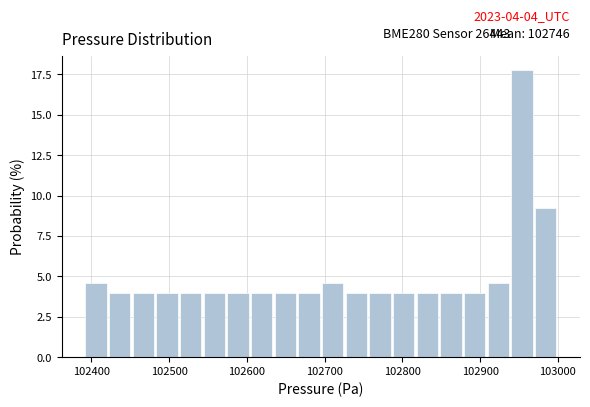

Around what value on the x-axis is the tallest bar? Give the approximate position of its centre, as read against the axis.

102950